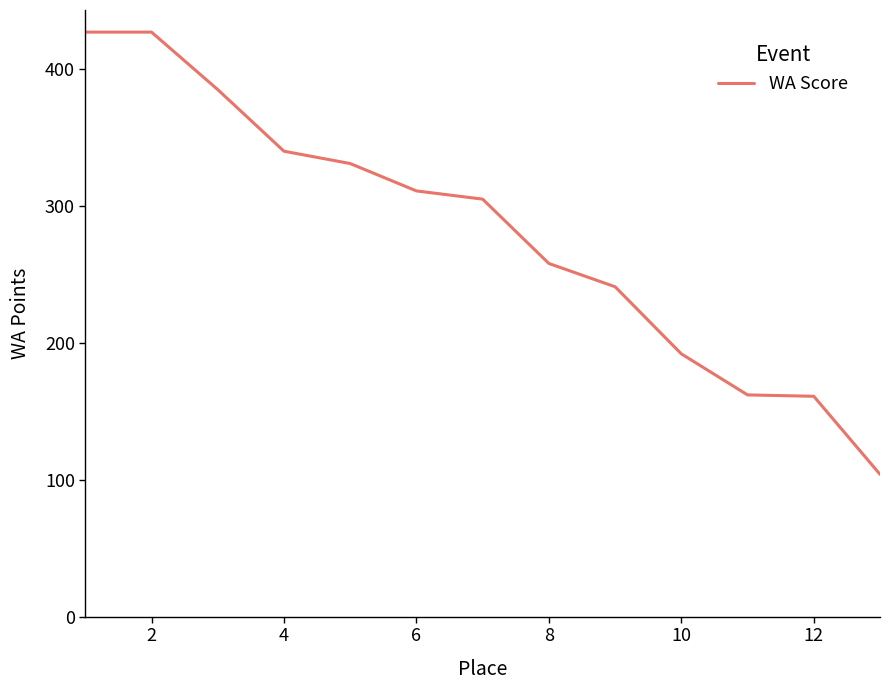

Does the chart display data point markers on the line(s)?

No